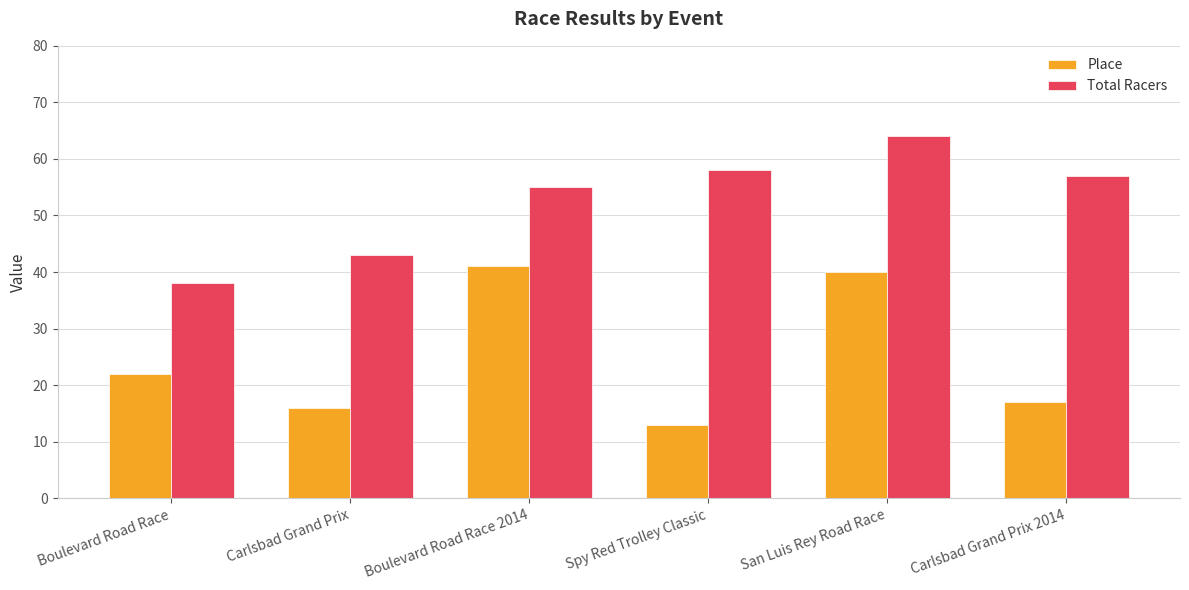

What is the sum of the Total Racers values at Boulevard Road Race 2014 and Spy Red Trolley Classic?

113